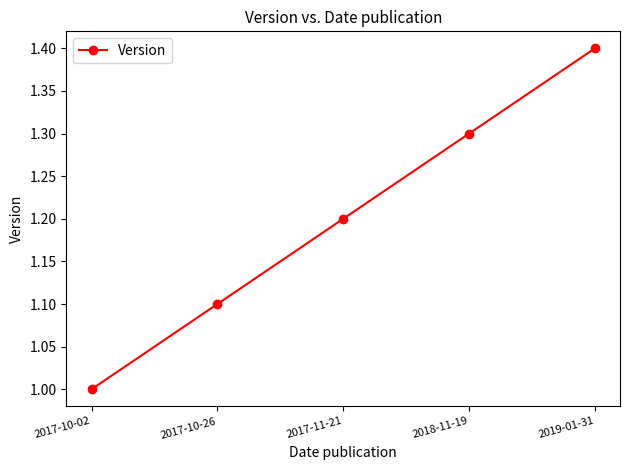

Reading left to right, transcribe all the data shown in this chart.

2017-10-02=1.0	2017-10-26=1.1	2017-11-21=1.2	2018-11-19=1.3	2019-01-31=1.4